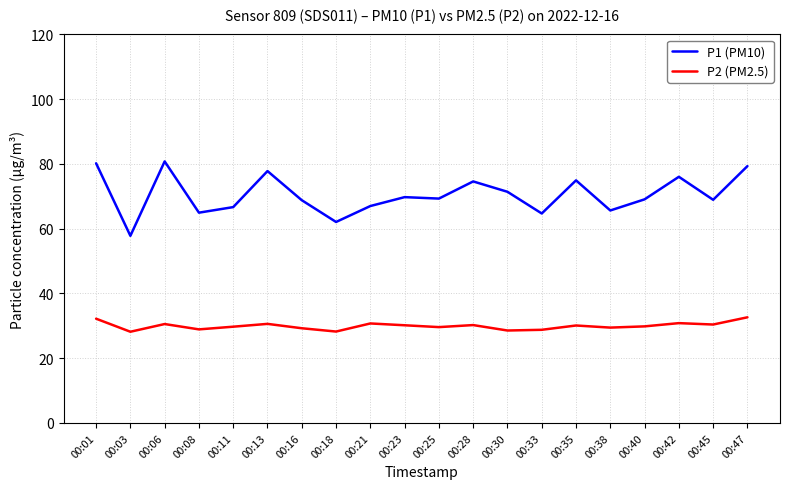

The P2 (PM2.5) series shows 30.6 at 00:13. True or false?

True